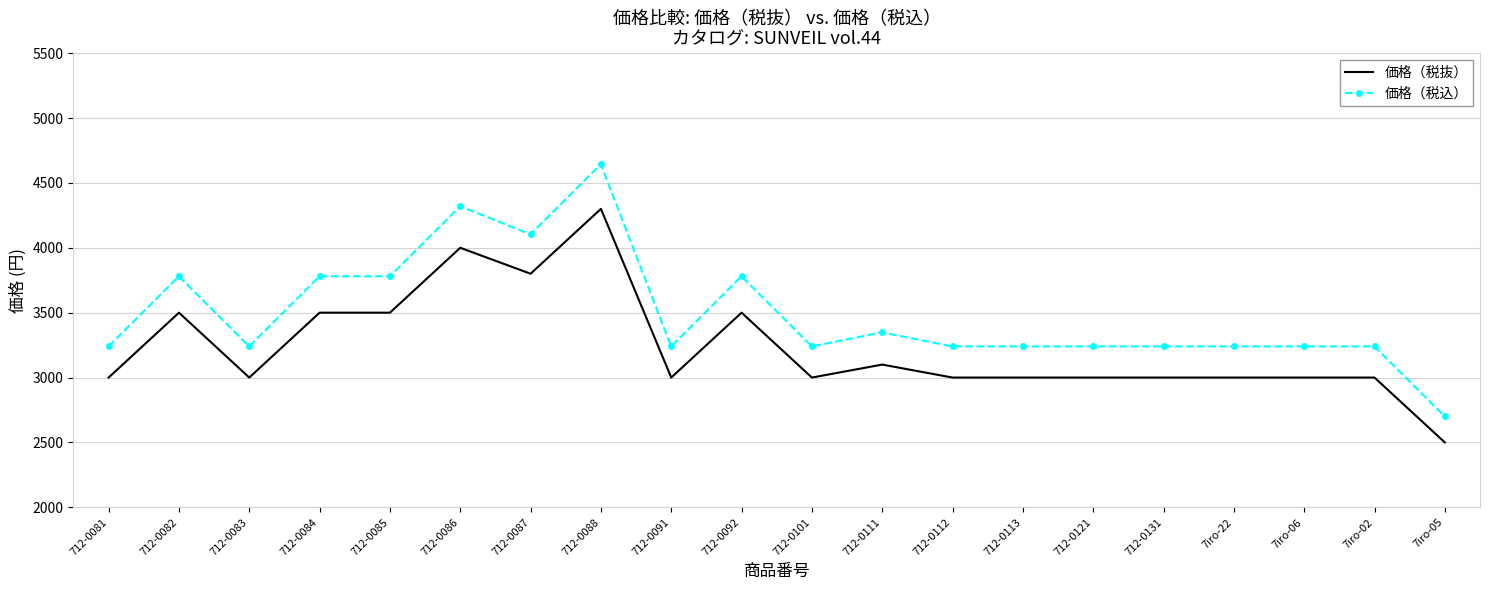

True or false: 価格（税抜） has a value of 5183 at 7iro-06.

False